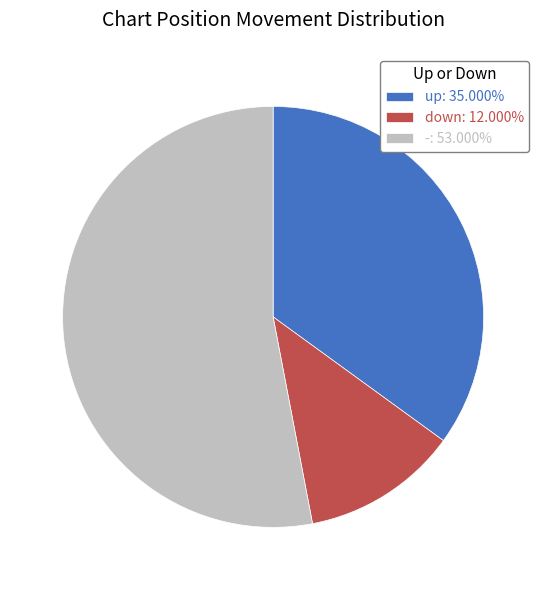

The up slice represents 29% of the pie. True or false?

False